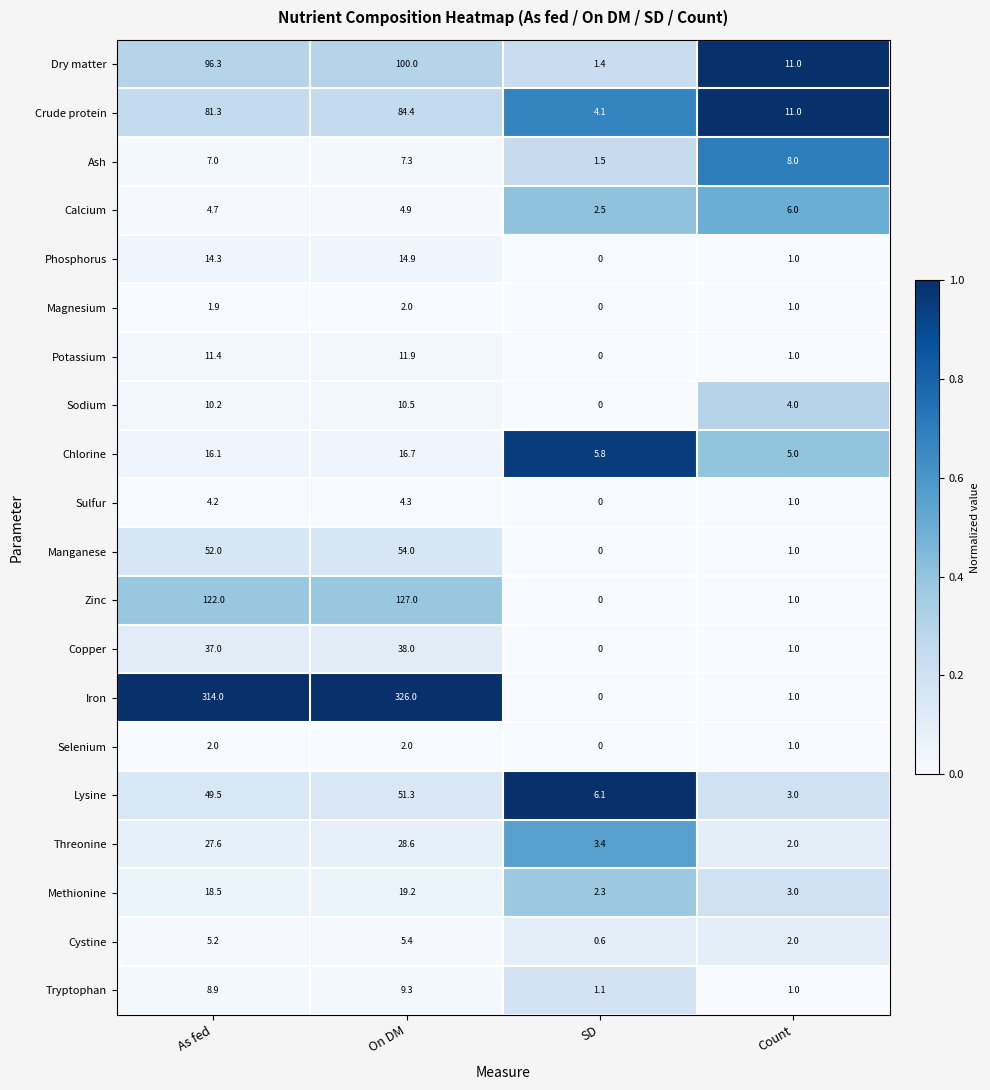

How many data points does each series have?

4